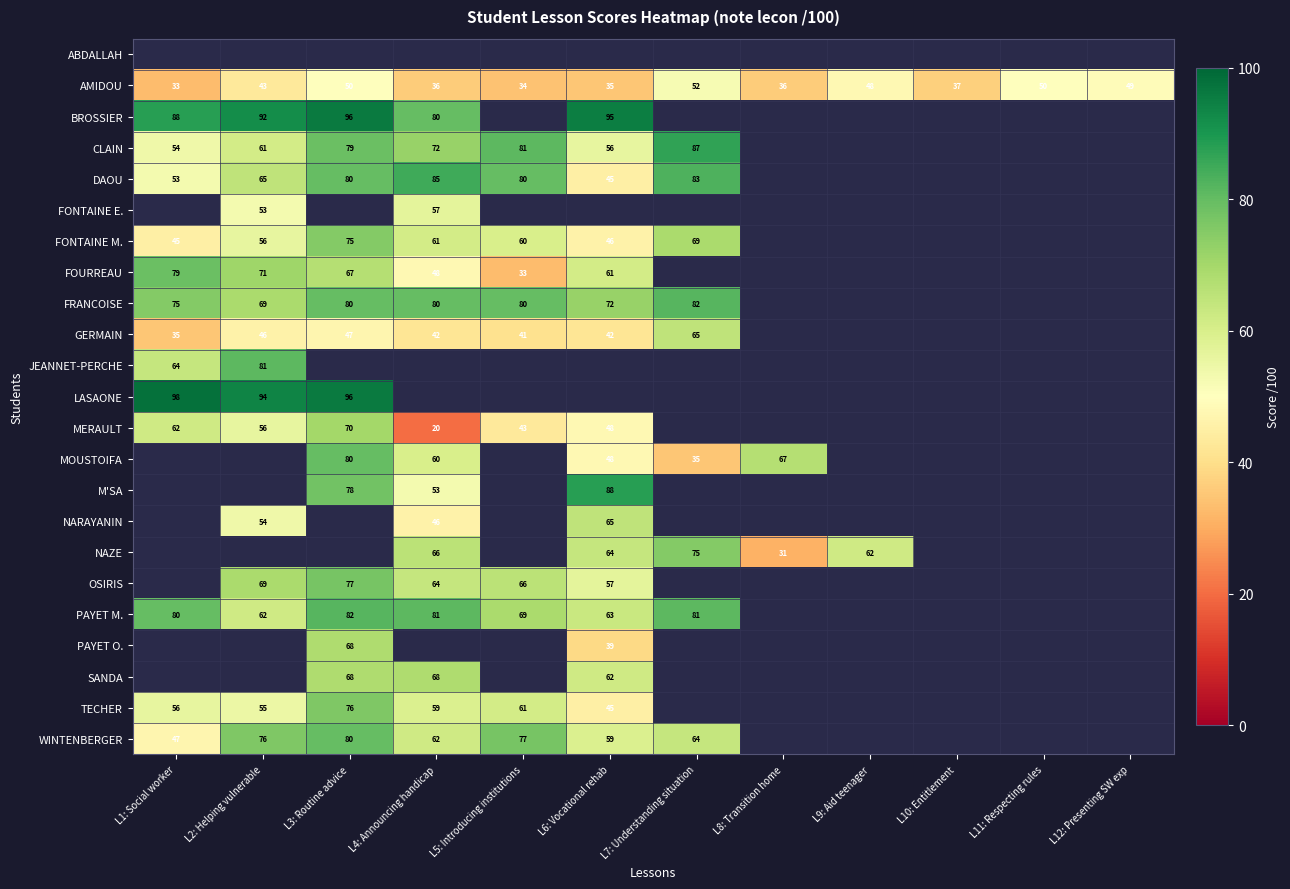

What is the sum of the CLAIN values at L5: Introducing institutions and L6: Vocational rehab?

137